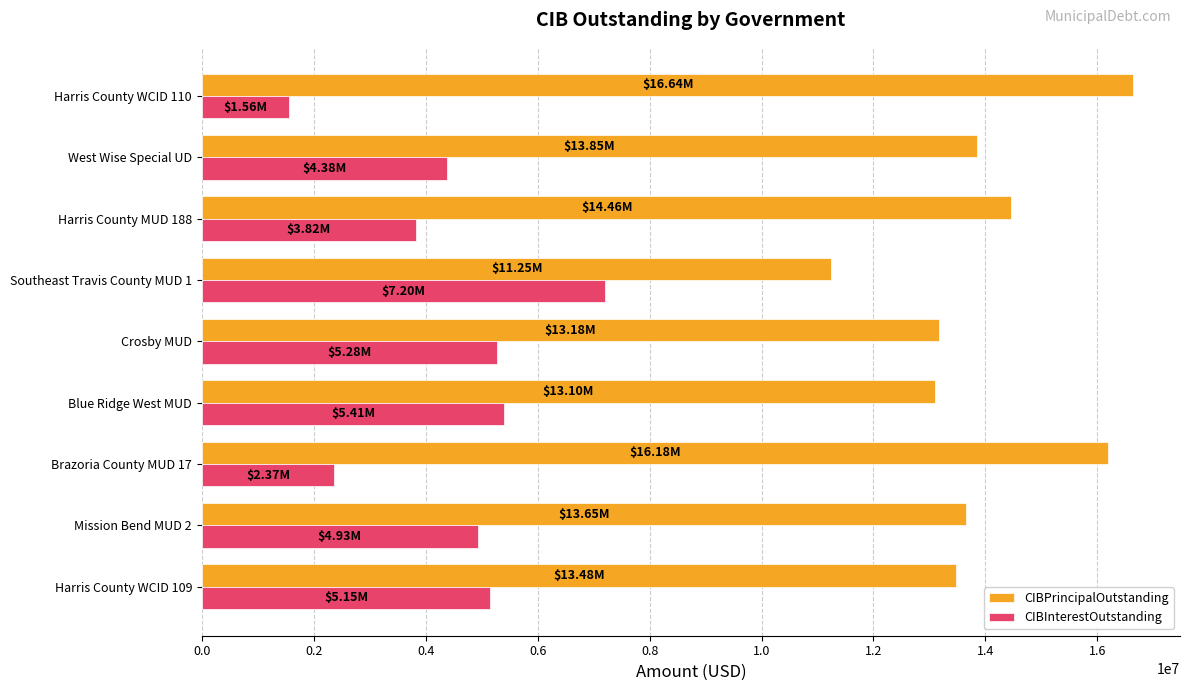

What is the average value of the CIBPrincipalOutstanding series?

13978333.3